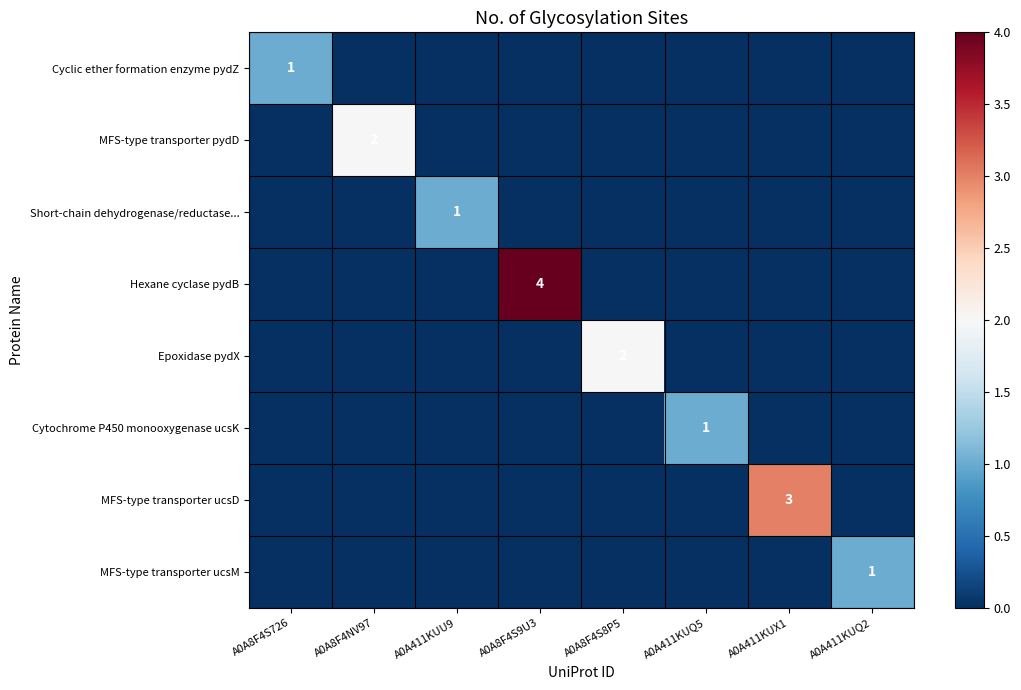

The MFS-type transporter pydD series shows 3 at A0A8F4NV97. True or false?

False